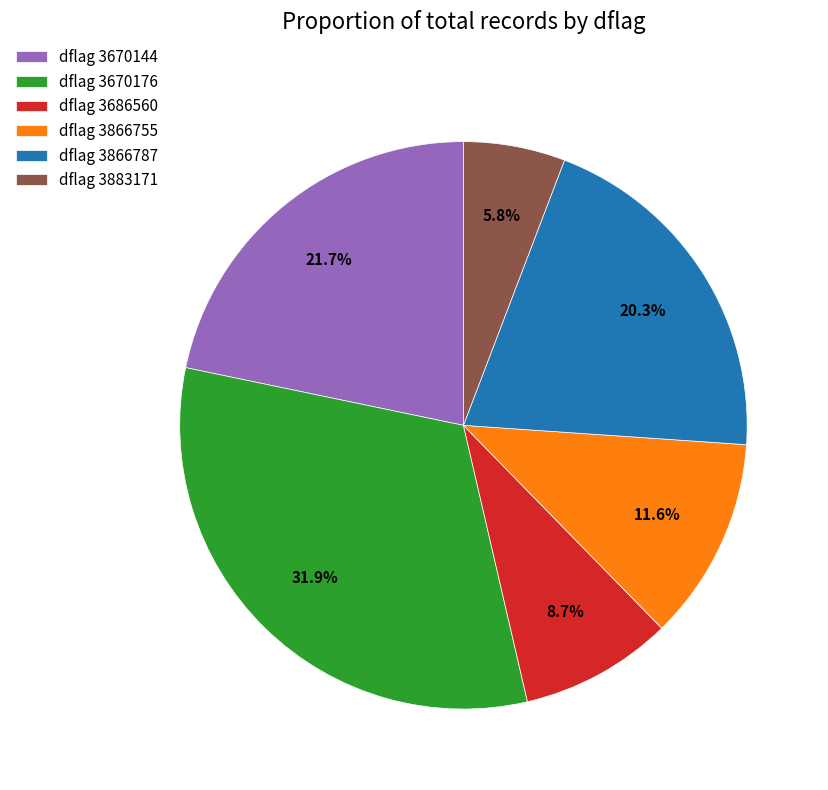

What percentage is NOT represented by dflag 3686560?

91.3%